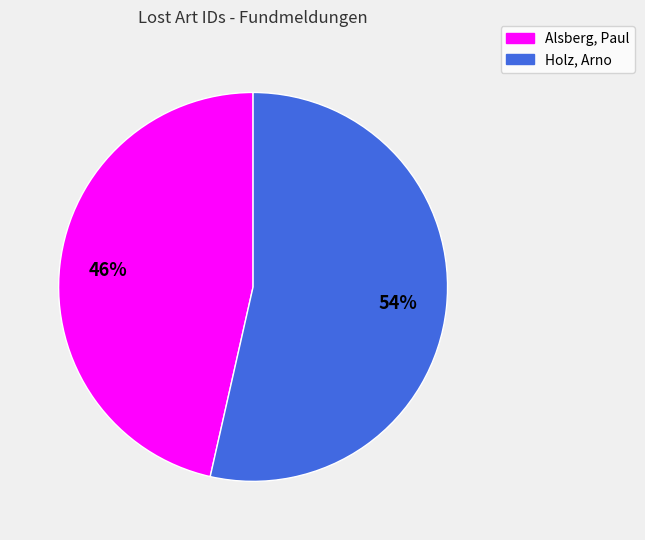

Rank the categories by value from highest to lowest.

Holz, Arno, Alsberg, Paul